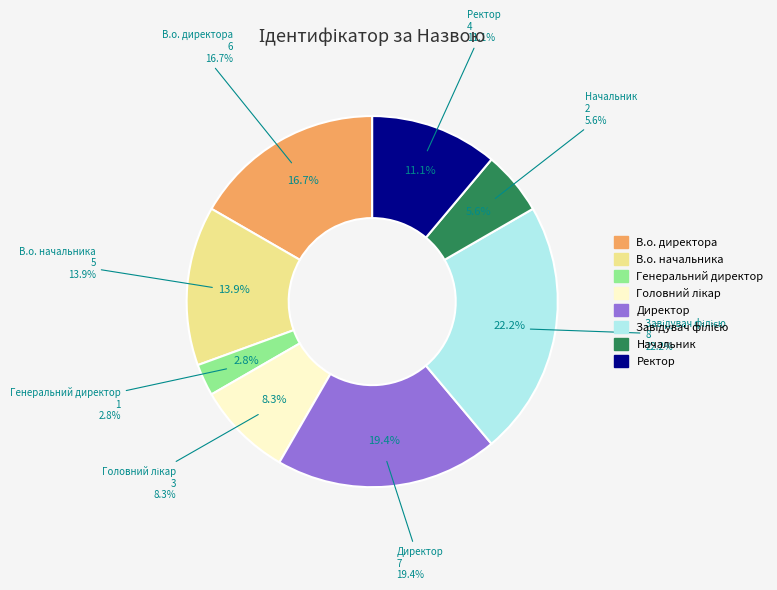

Is there any slice that represents more than half of the pie?

No